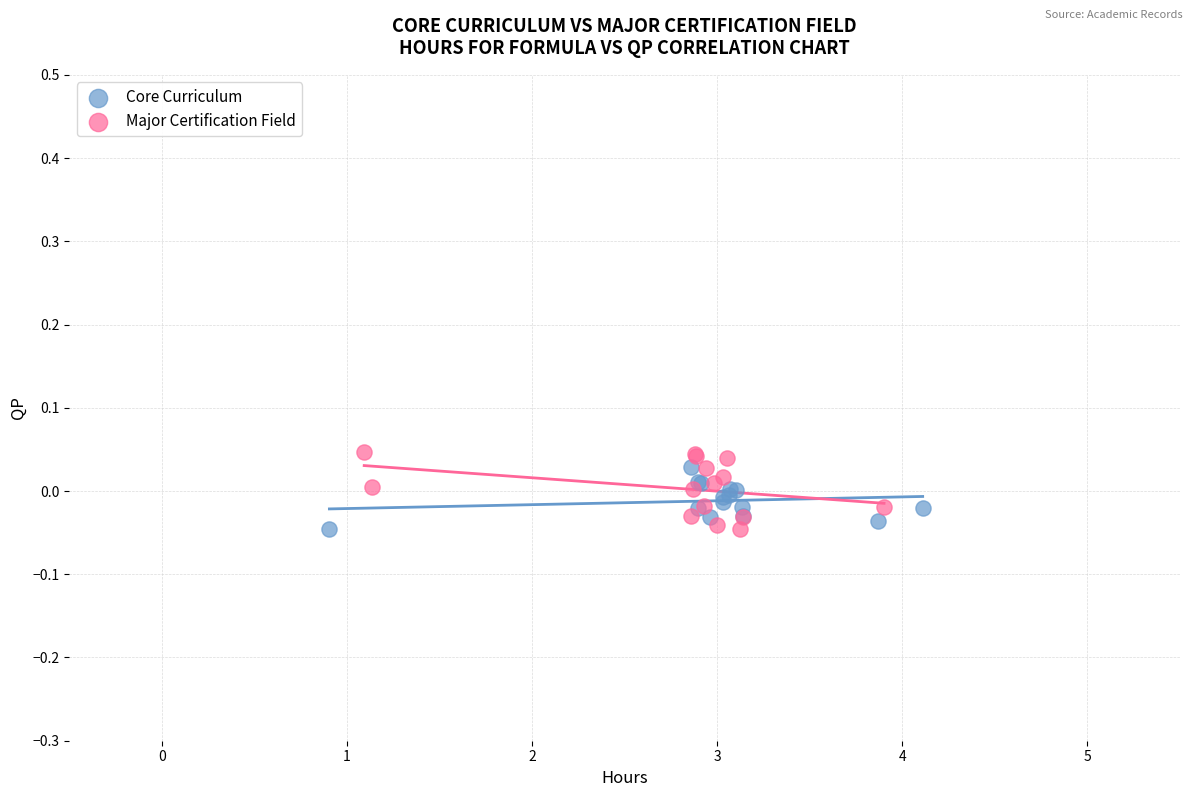

Which series has the largest Y range (max minus min)?

Major Certification Field